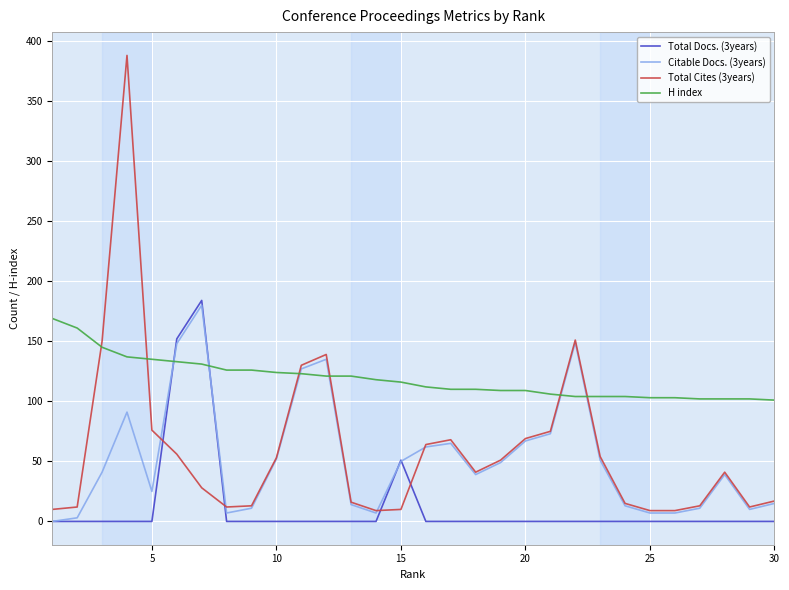

After their last crossing, which series has the higher values: H index or Total Docs. (3years)?

H index